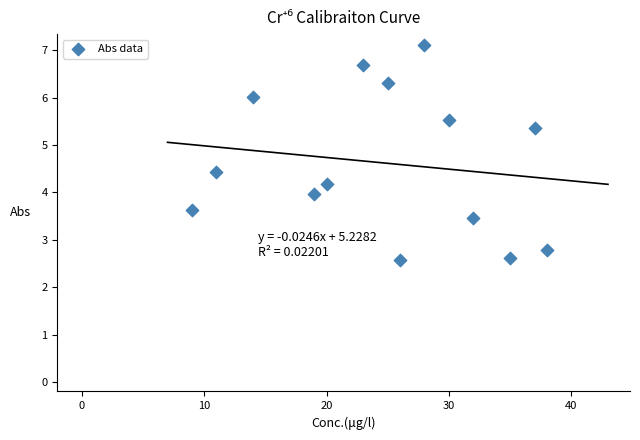

What is the range of X values (max minus min)?

29.0